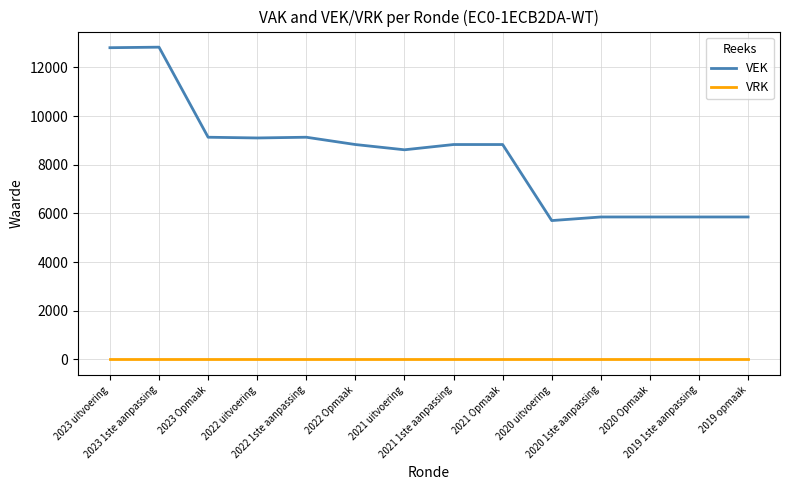

What is the difference between the highest and lowest values at 2022 1ste aanpassing?

9129